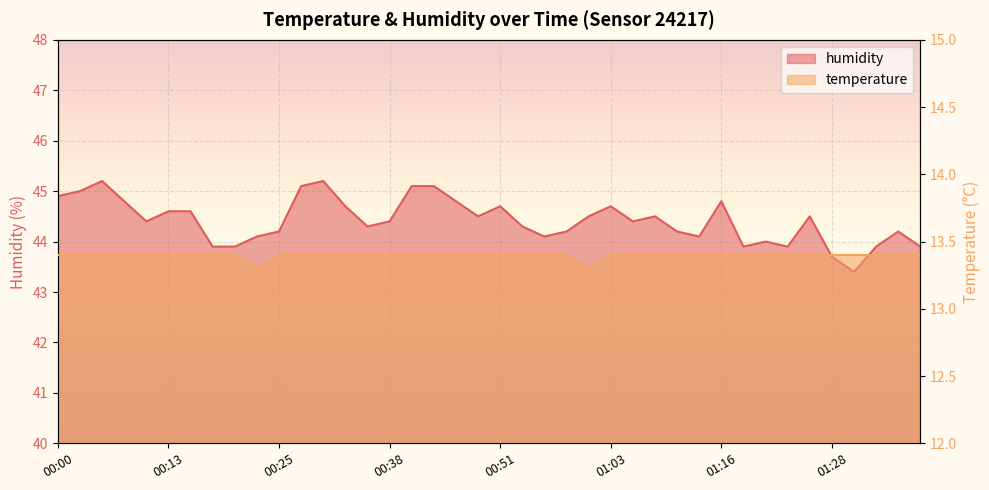

The value of temperature at 00:58 is 13.4. True or false?

True